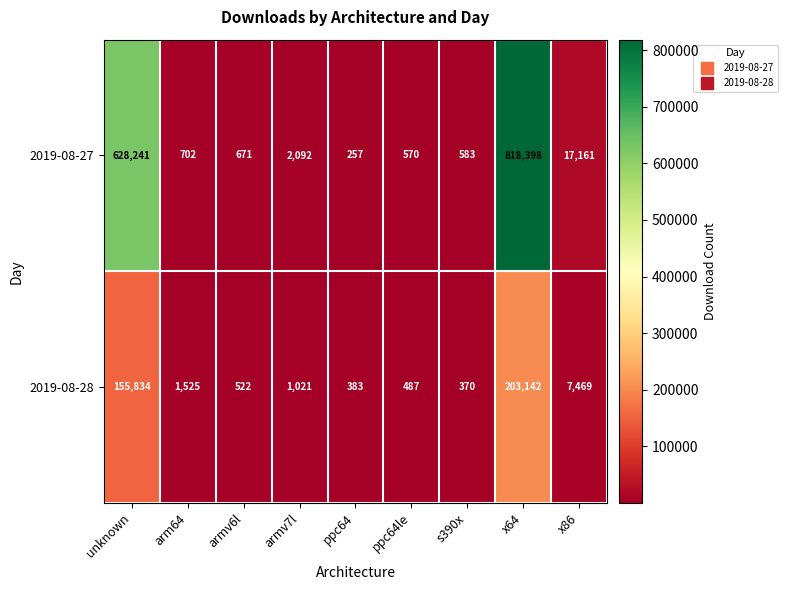

Rank the series by their average value, from lowest to highest.

2019-08-28, 2019-08-27